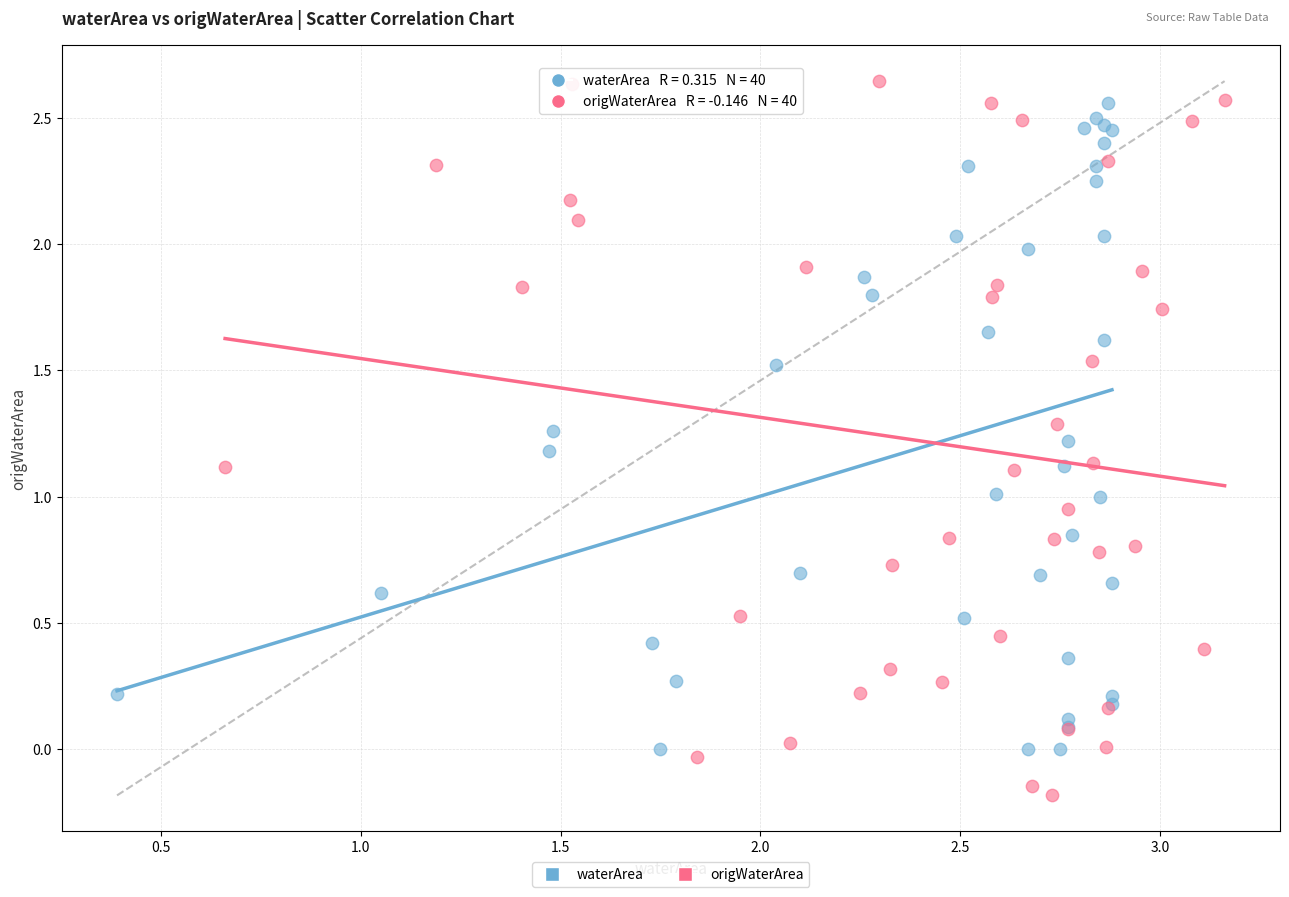

Which series has the widest spread of Y values?

origWaterArea